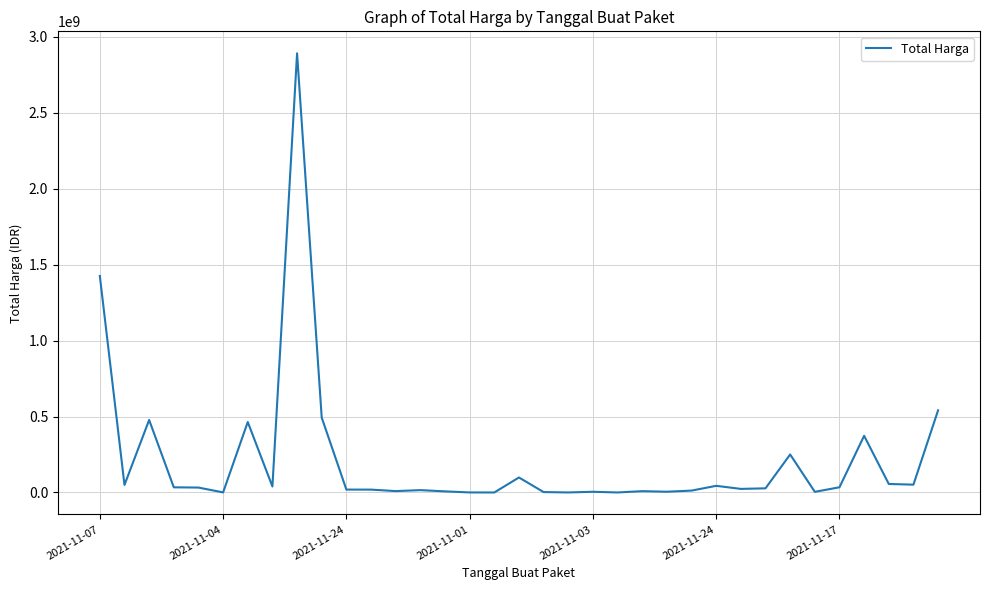

What is the maximum value shown in the chart?

2892122000